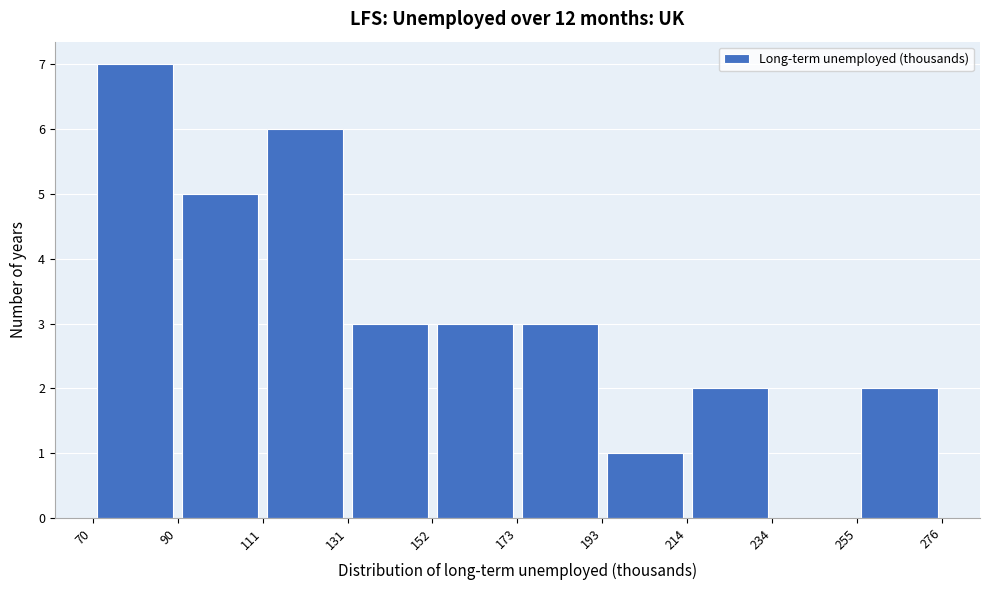

Over which range of the x-axis is the bar tallest?

70 to 90